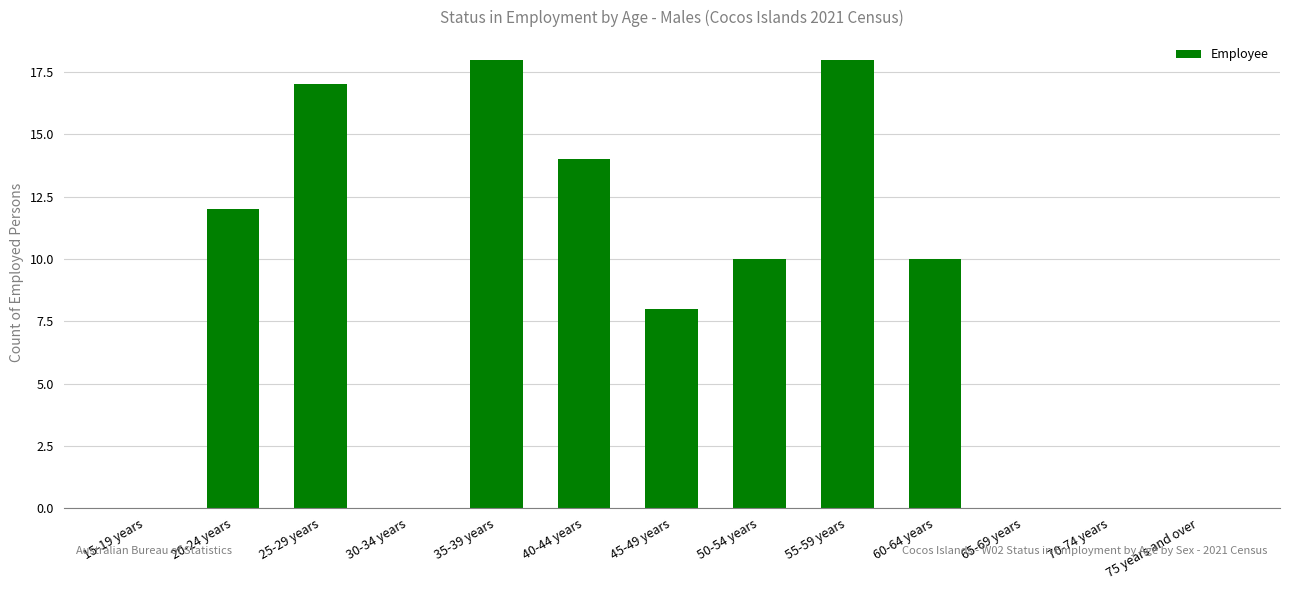

What is the greatest value displayed?

18